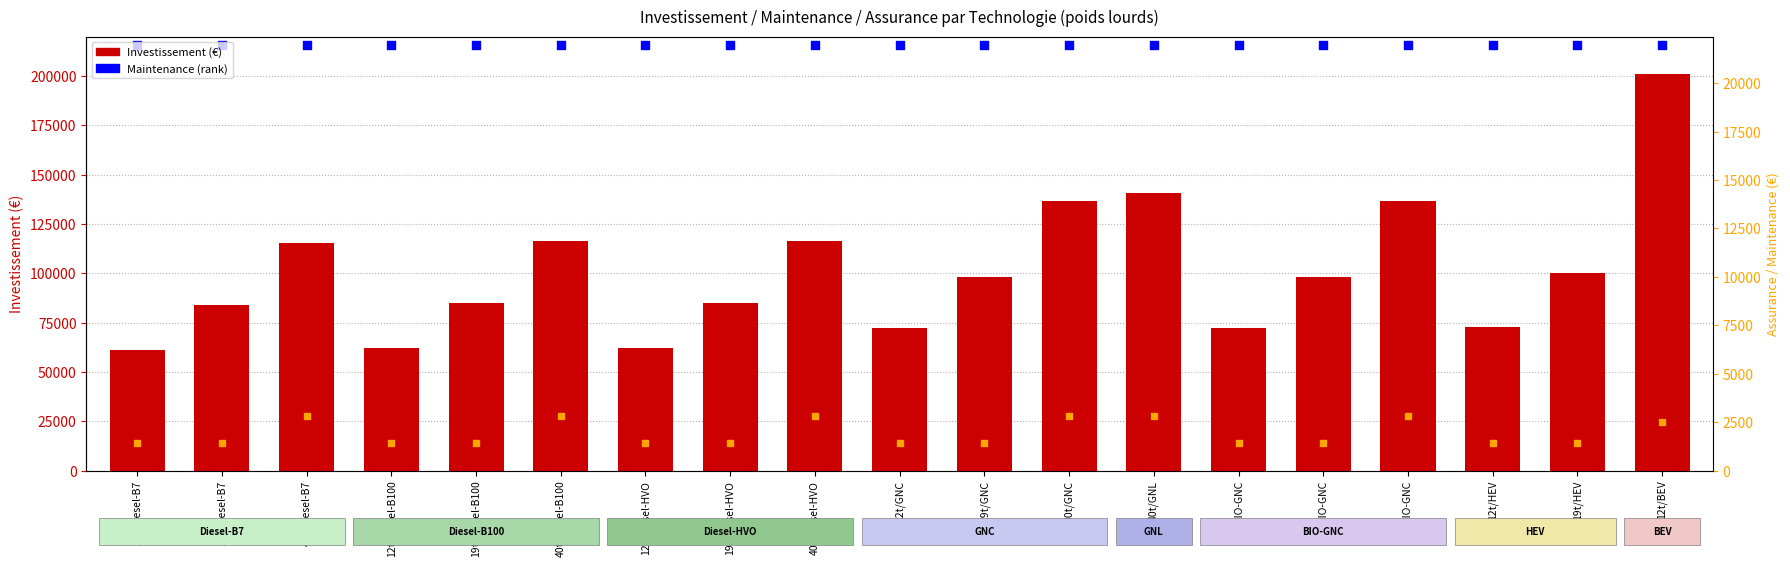

Which series has the widest spread of Y values?

Investissement